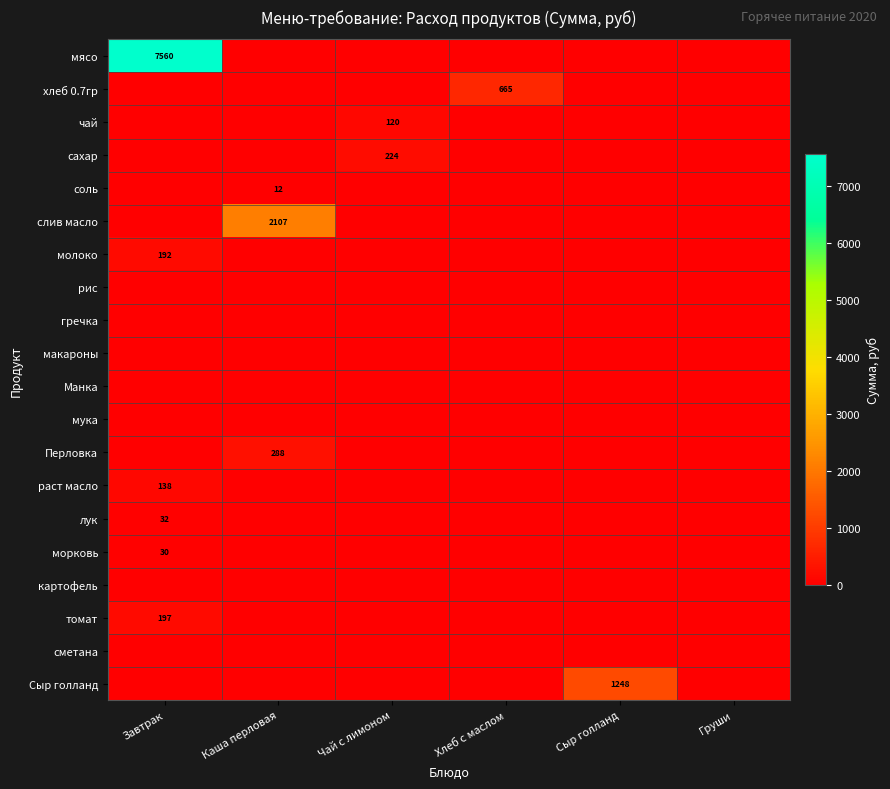

What is the spread (max minus min) of values at Сыр голланд?

1248.0